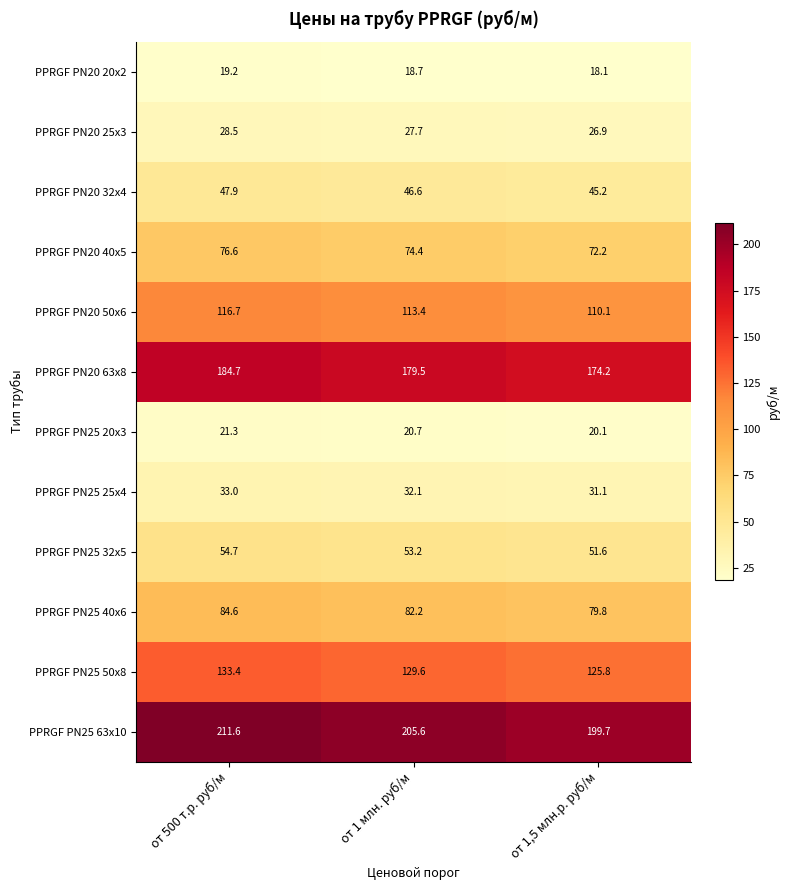

At how many categories does at least one series exceed 179?

3